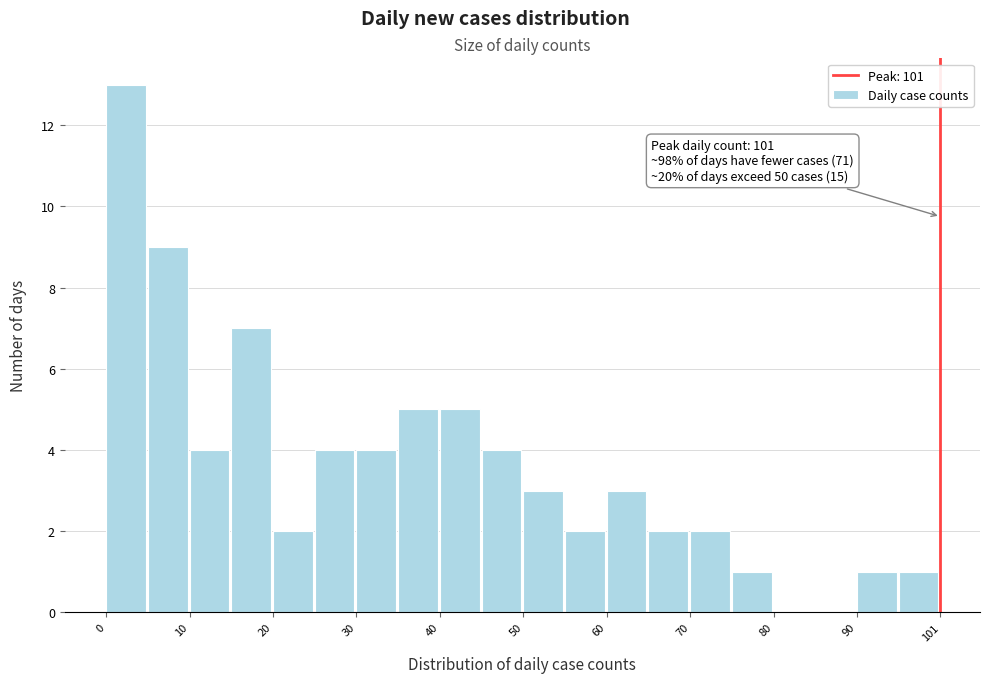

Around what value on the x-axis is the tallest bar? Give the approximate position of its centre, as read against the axis.

2